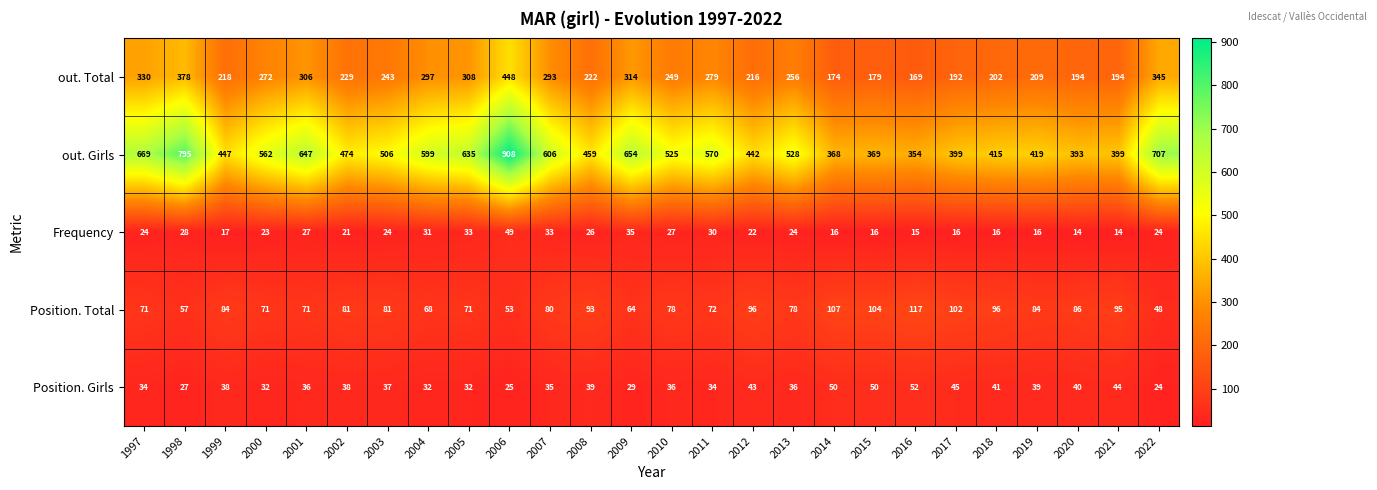

At which label is out. Total closest to 308?

2005